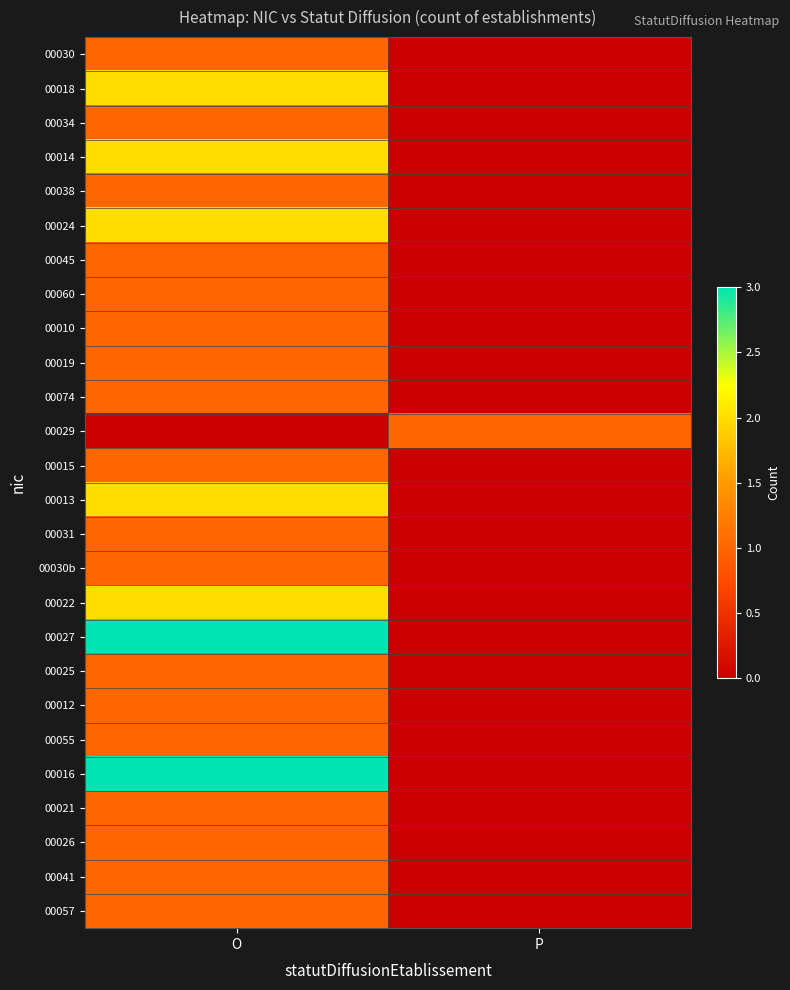

Which series has the widest spread of values?

00027